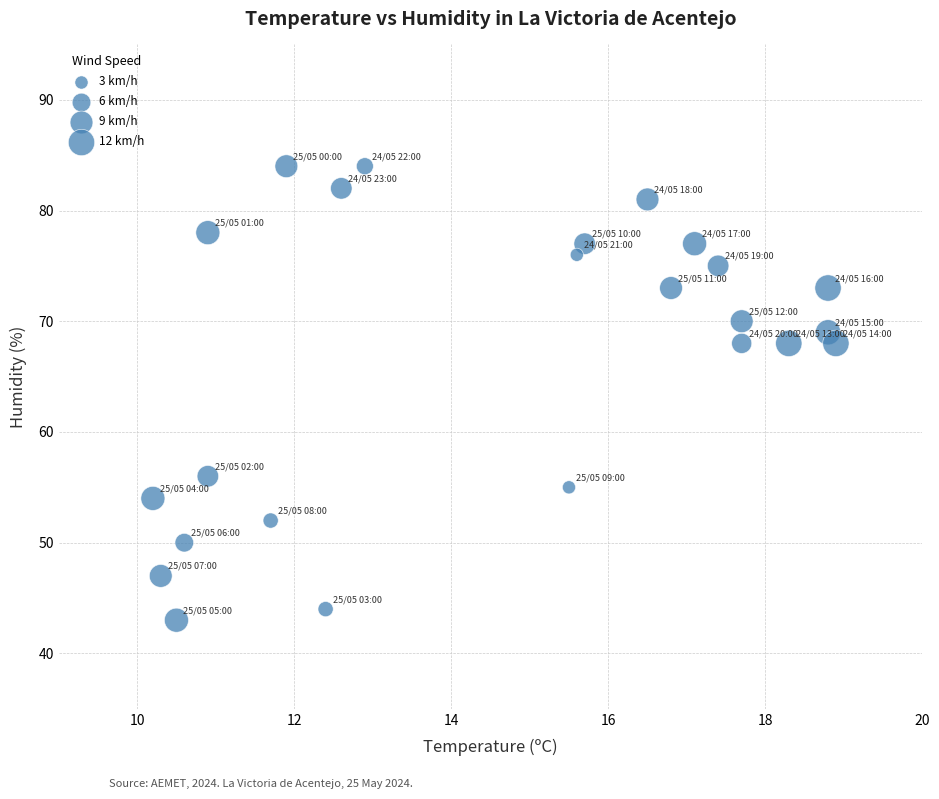

What is the range of Y values (max minus min)?

41